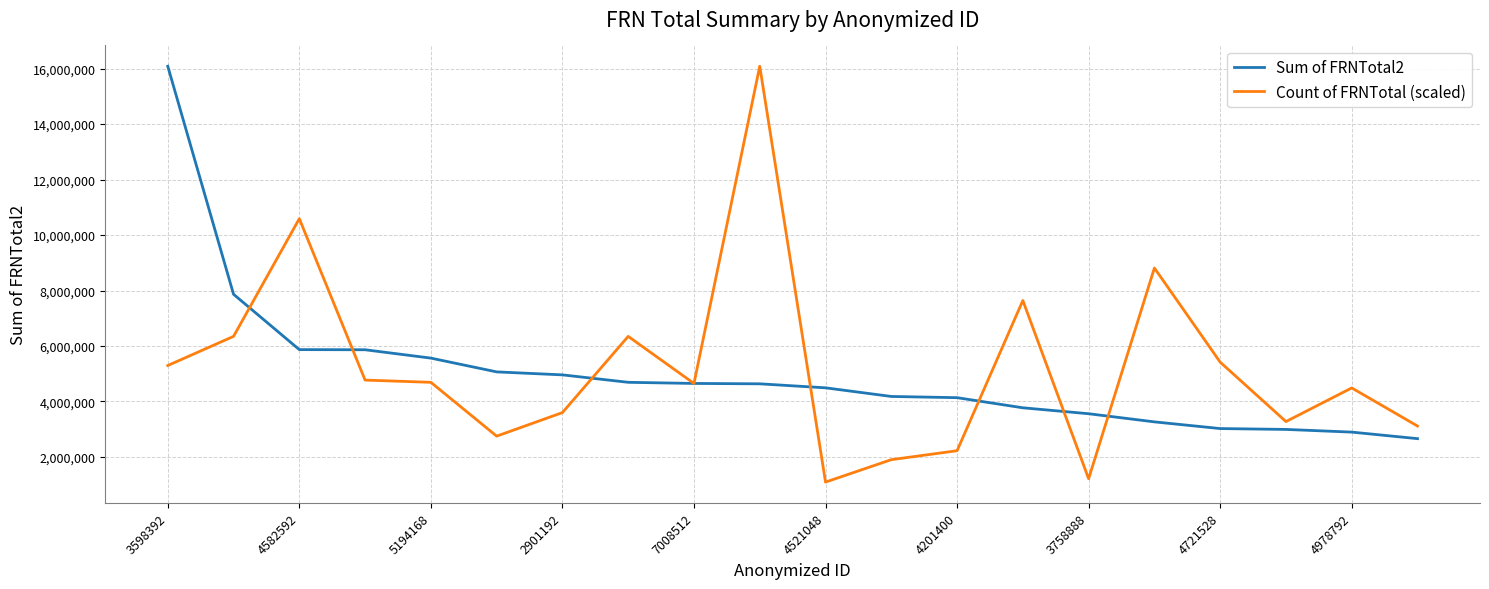

Which series has the largest range (max minus min)?

Count of FRNTotal (scaled)